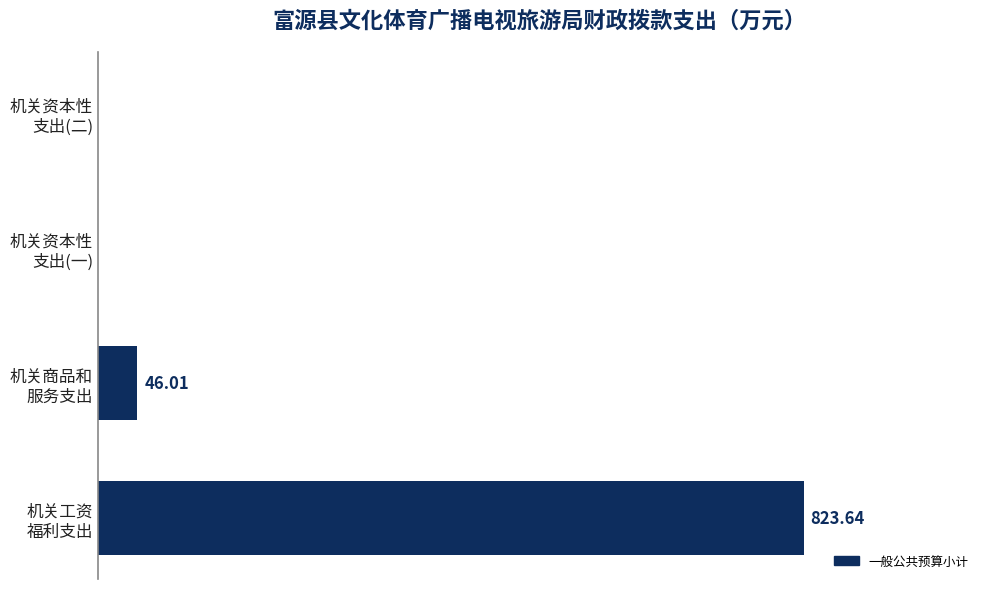

Are the bars horizontal?

Yes